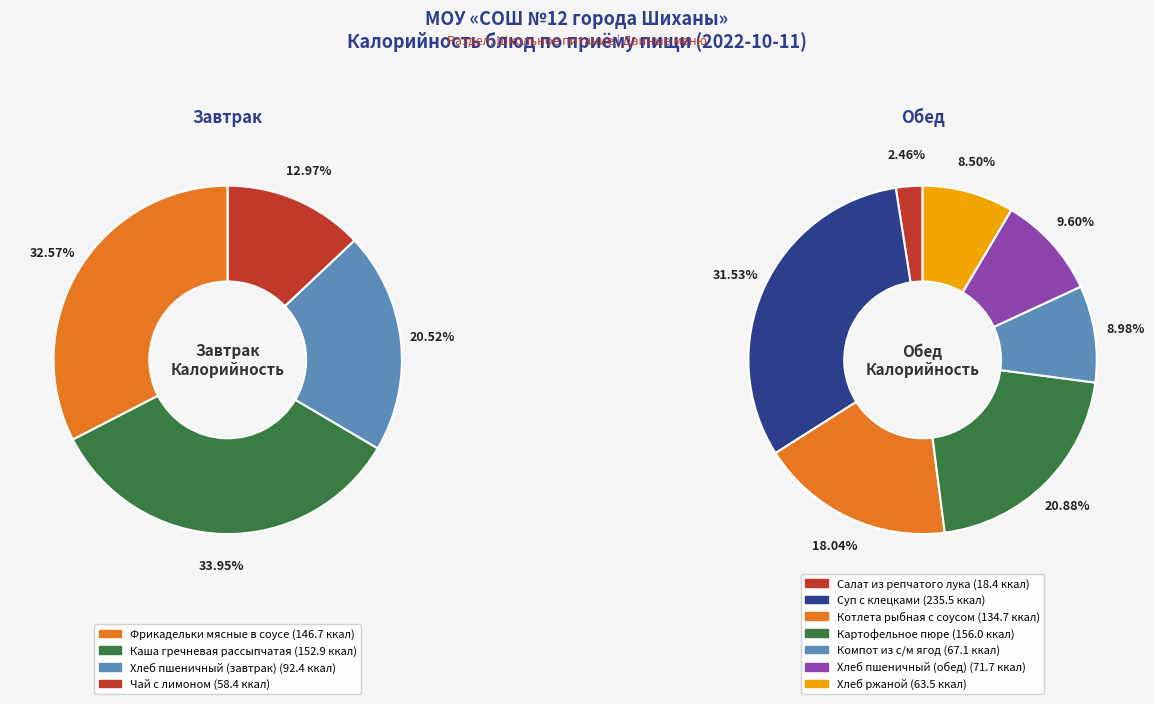

What is the smallest slice in the pie chart?

Салат из репчатого лука